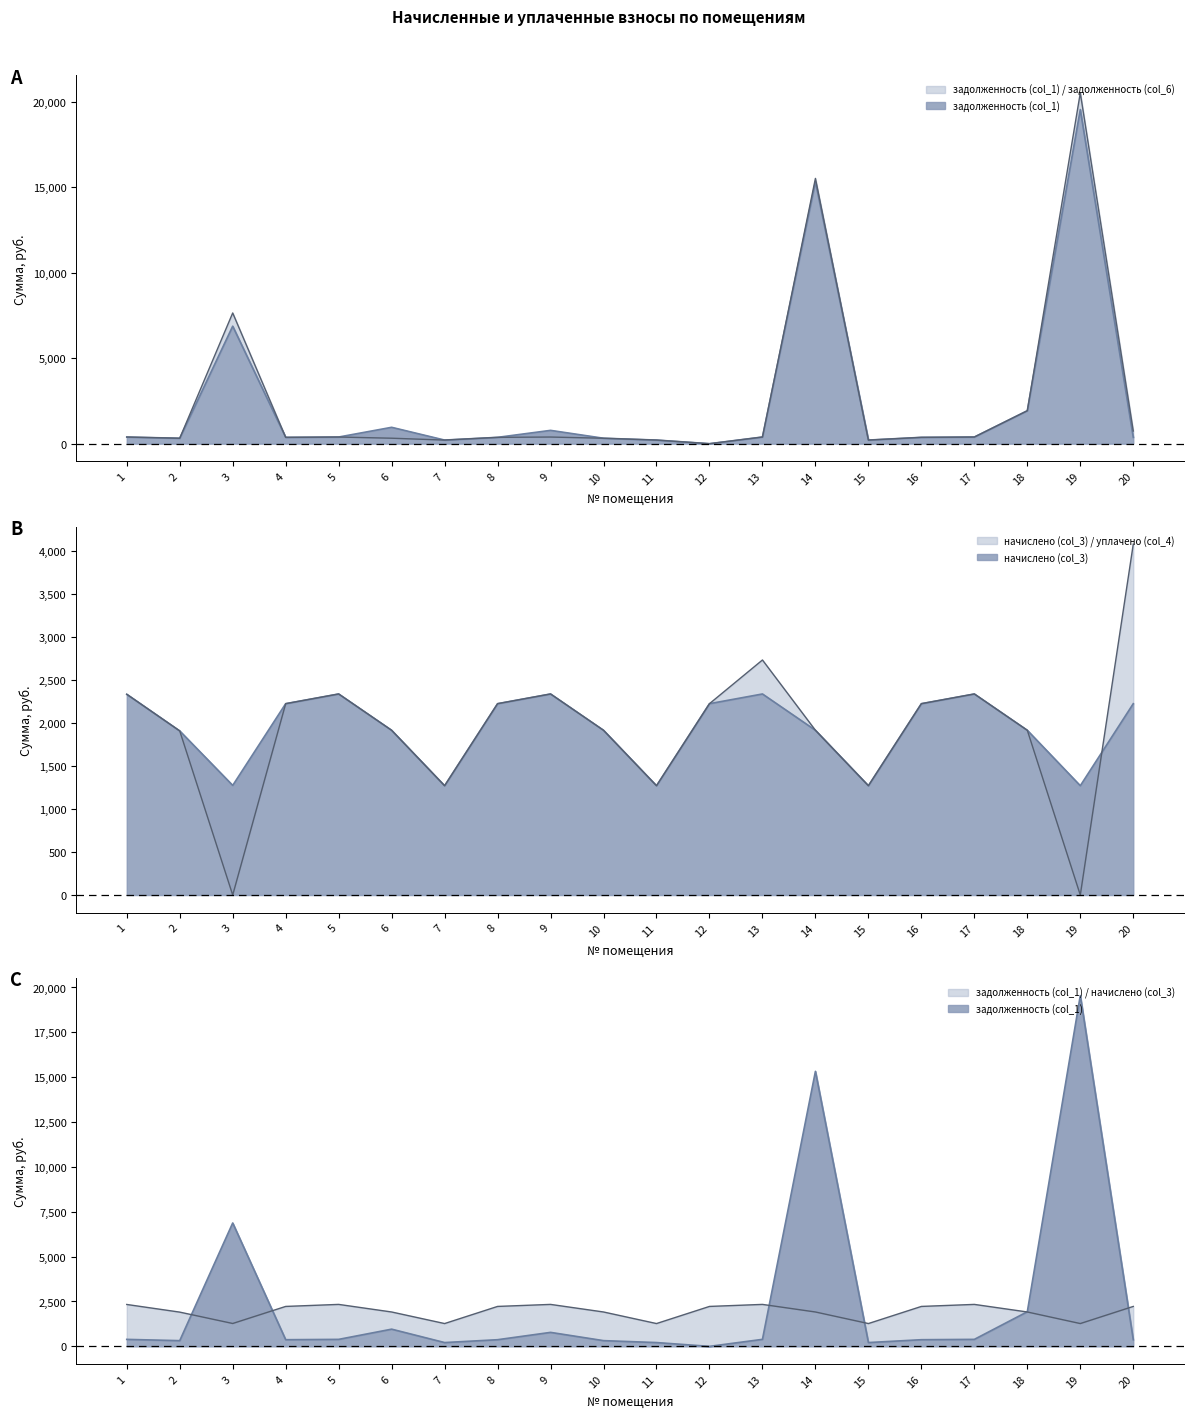

Is it true that задолженность (col_6) equals 546.3 at 1?

False